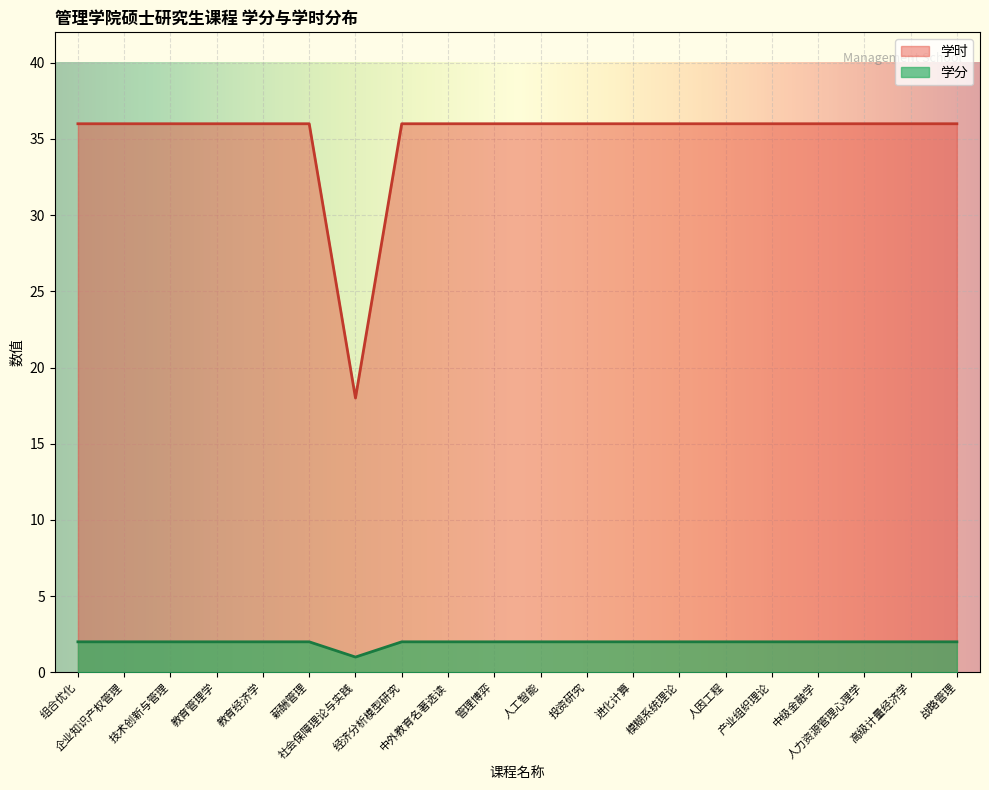

Rank the series by their maximum value, from highest to lowest.

学时, 学分